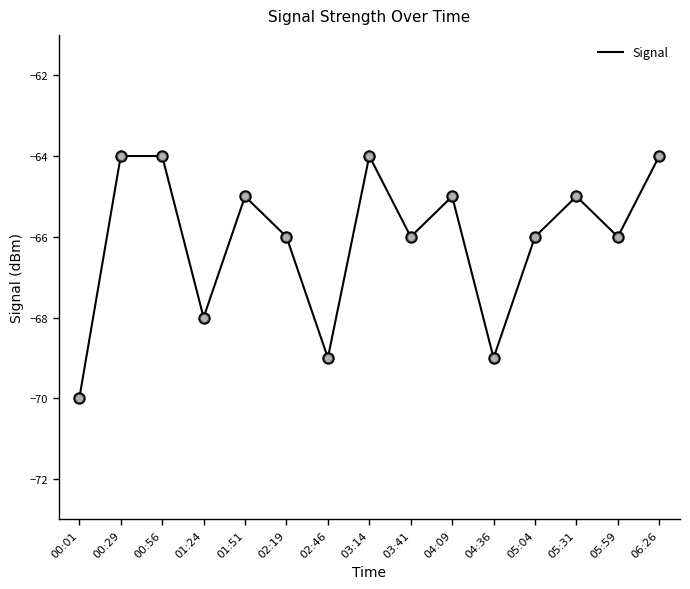

What is the change in value from 01:51 to 05:04?

-1